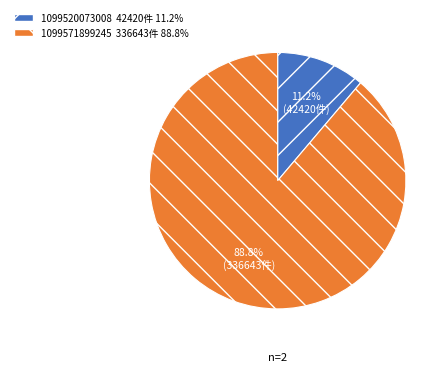

To the nearest percent, what is the average slice percentage?

50%